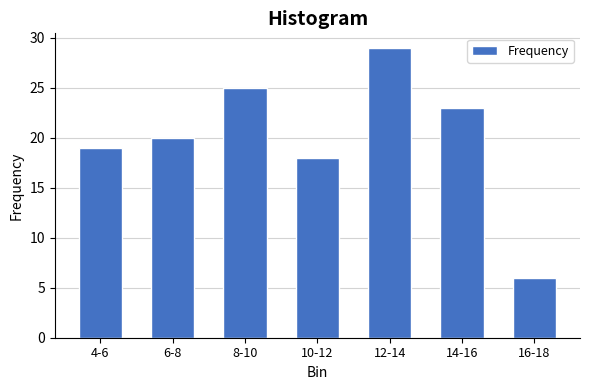

Reading left to right, transcribe all the data shown in this chart.

4-6=19	6-8=20	8-10=25	10-12=18	12-14=29	14-16=23	16-18=6